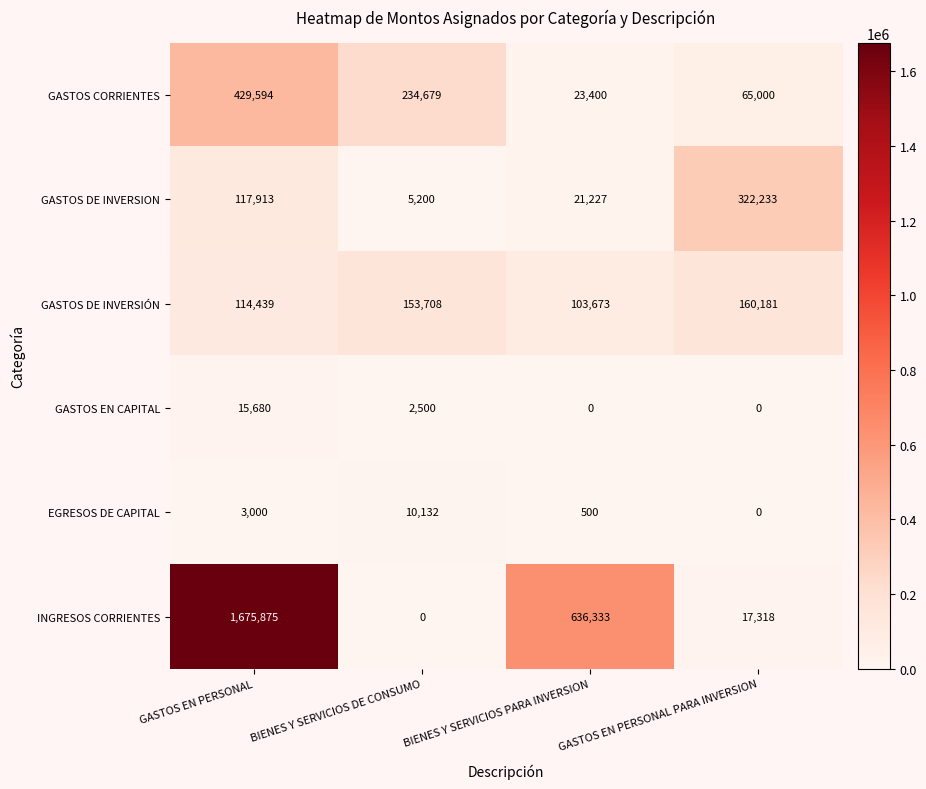

True or false: GASTOS DE INVERSION has a value of 43468 at GASTOS EN PERSONAL.

False